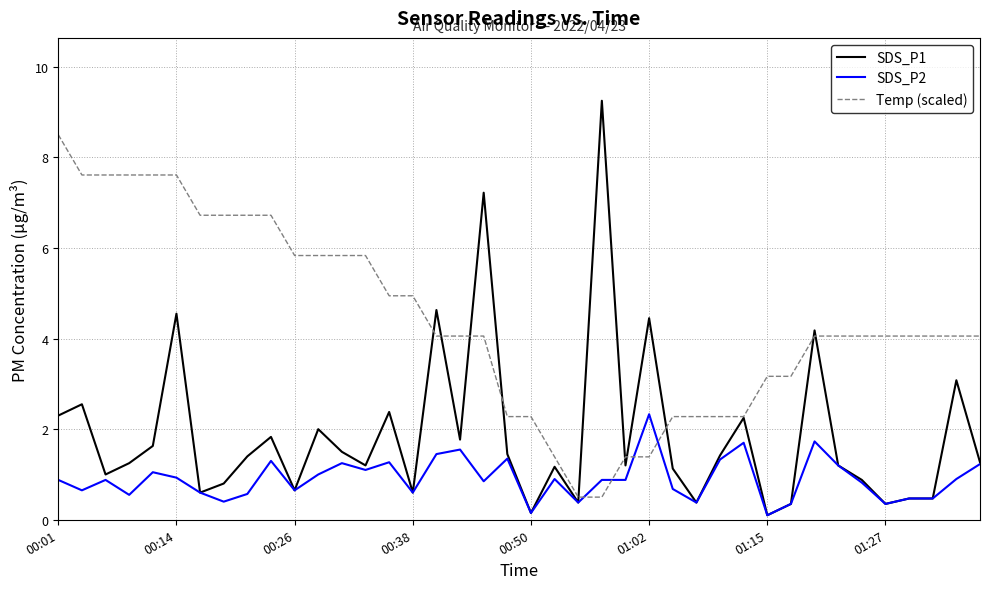

What is the average value of the SDS_P2 series?

0.9